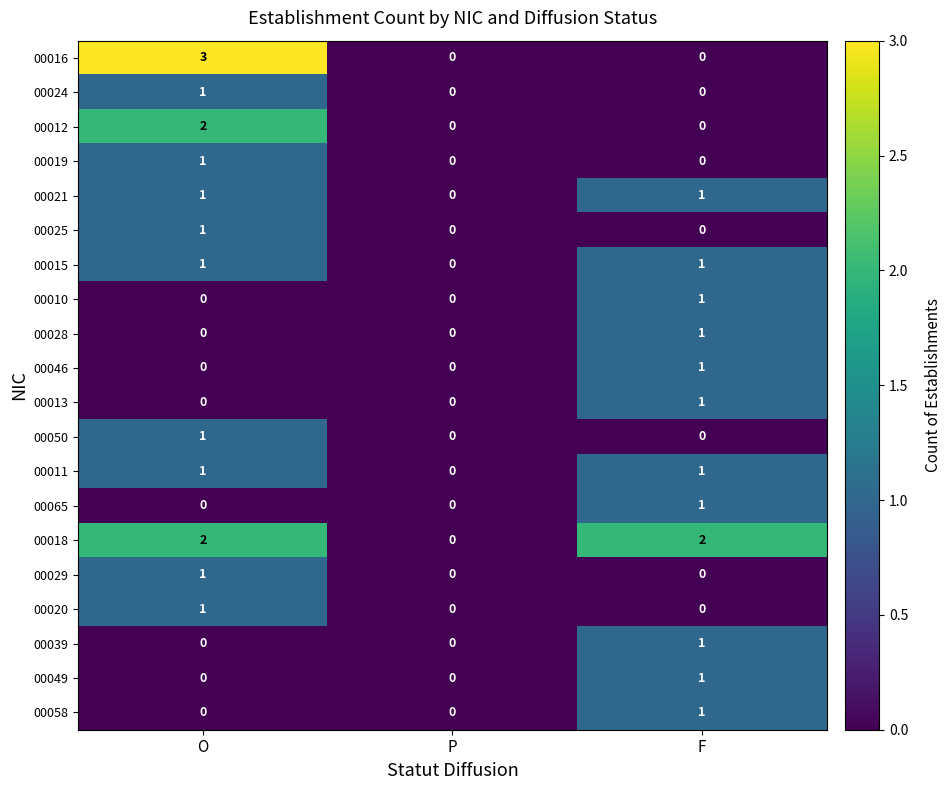

Which category has the lowest value in the 00018 series?

P